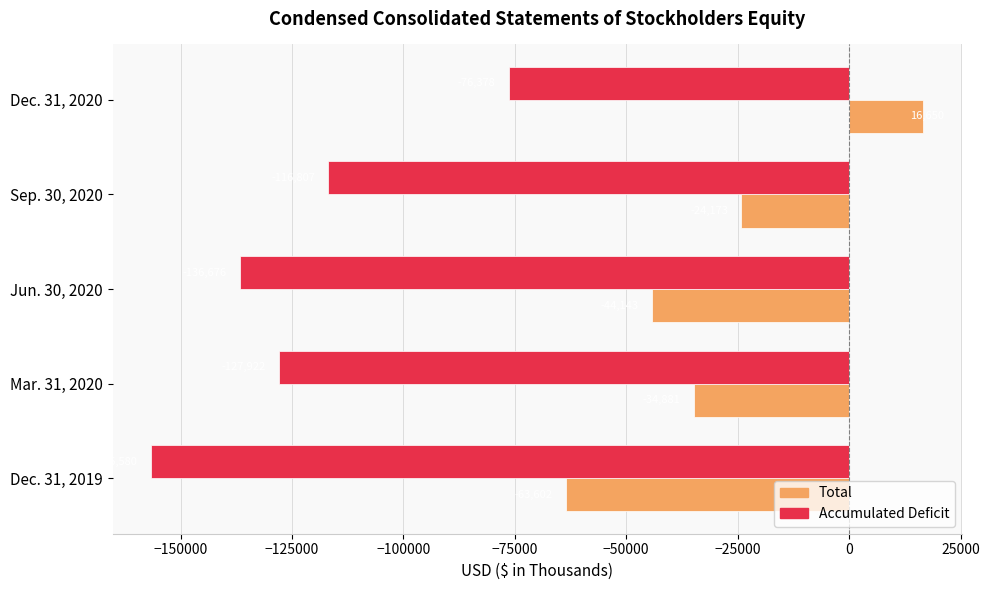

Rank the series at Dec. 31, 2019 from highest to lowest value.

Total, Accumulated Deficit